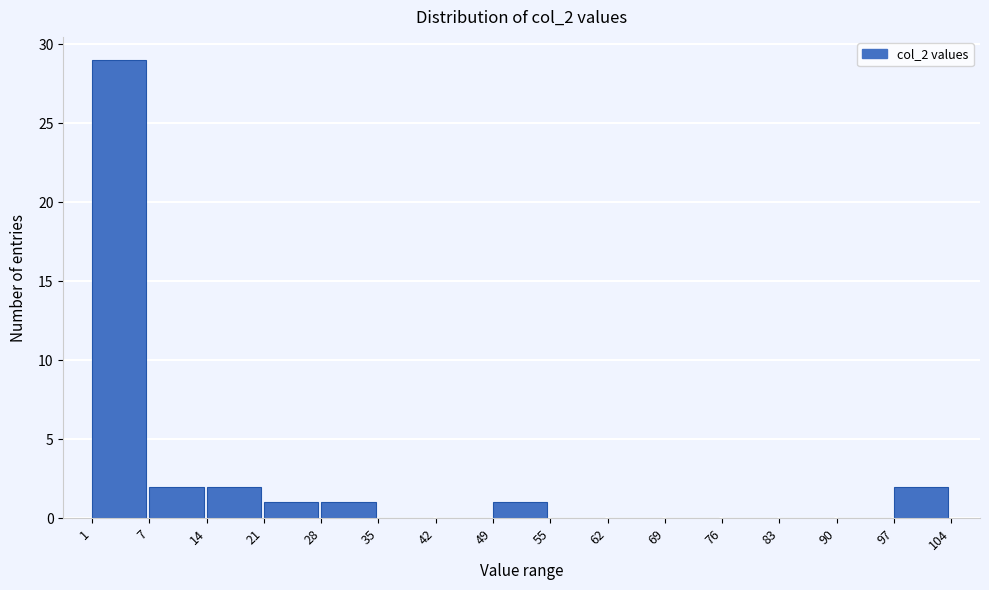

How tall is the bar that spans 1 to 7 on the x-axis? The values are not printed on the chart, so give them approximately, as read against the axis.

29